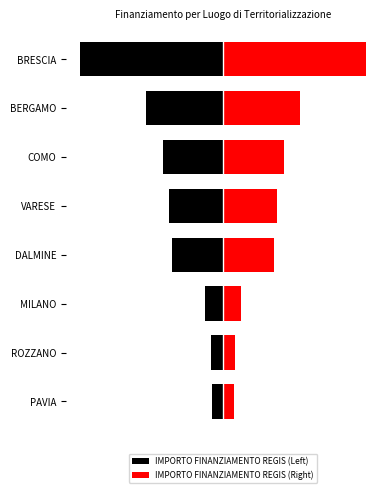

True or false: IMPORTO FINANZIAMENTO REGIS (Left) has a value of -0.4 at BERGAMO.

False